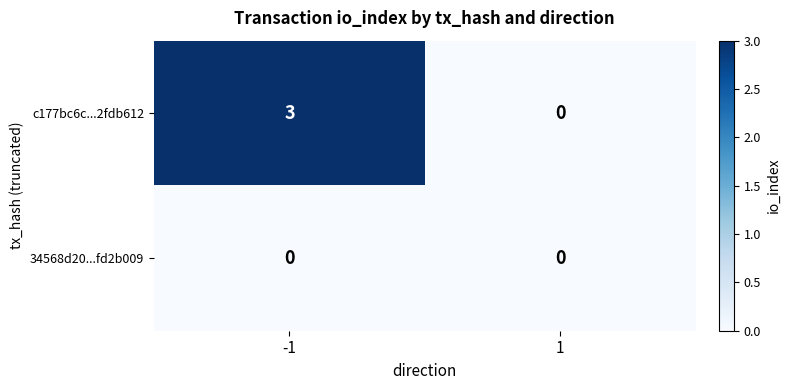

What is the sum of all c177bc6c...2fdb612 values?

3